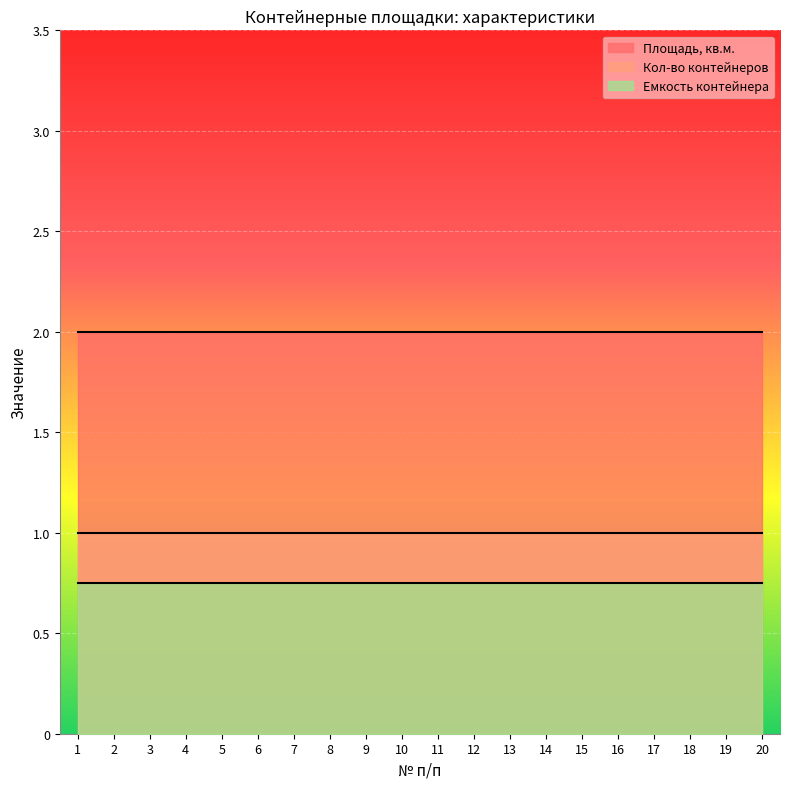

What are all the series names shown in the legend?

Площадь, кв.м., Кол-во контейнеров, Емкость контейнера